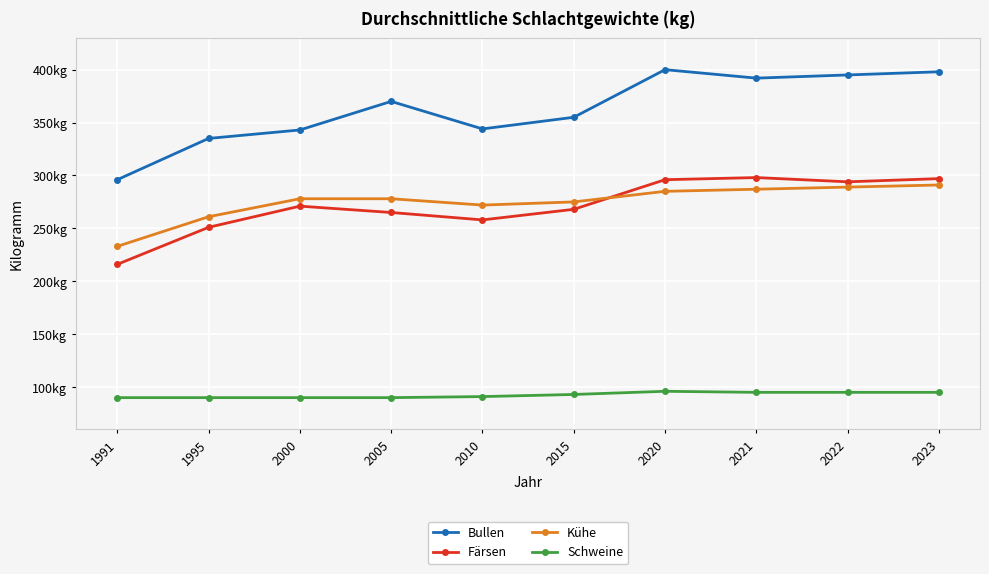

What are all the series names shown in the legend?

Bullen, Färsen, Kühe, Schweine